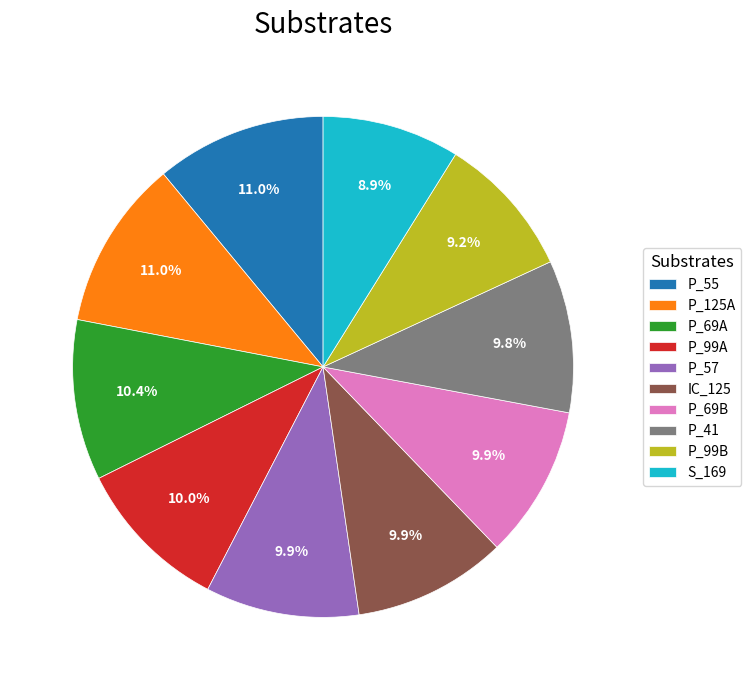

Is P_125A the majority of the pie?

No